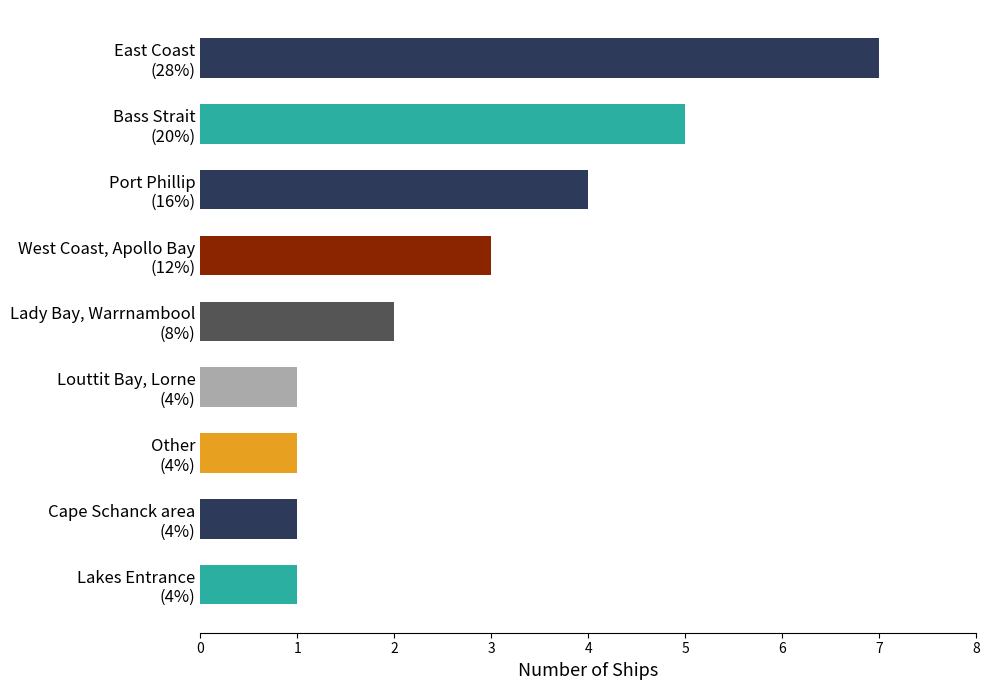

What is the minimum value shown in the chart?

1